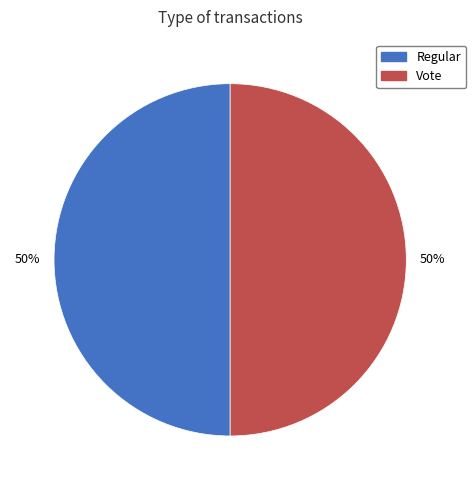

What percentage is the Regular slice, to the nearest percent?

50%